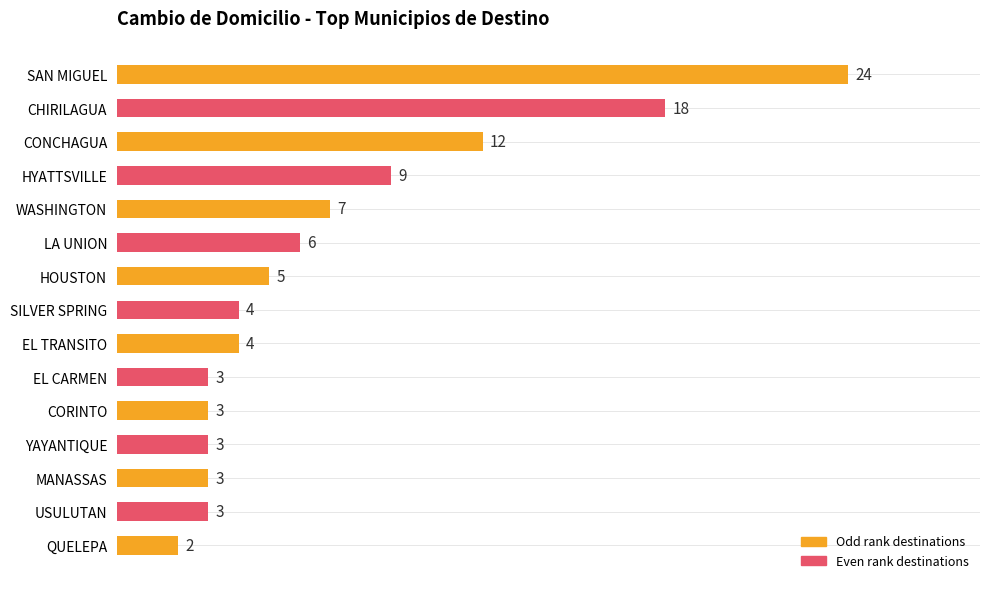

What is the change in value from CONCHAGUA to LA UNION?

-6